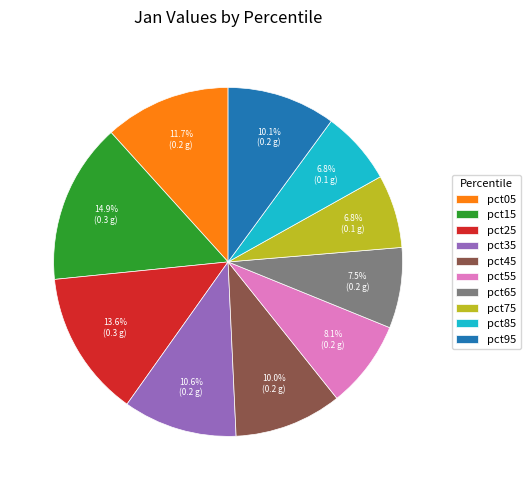

To the nearest percent, what is the combined percentage of pct55 and pct15?

23%